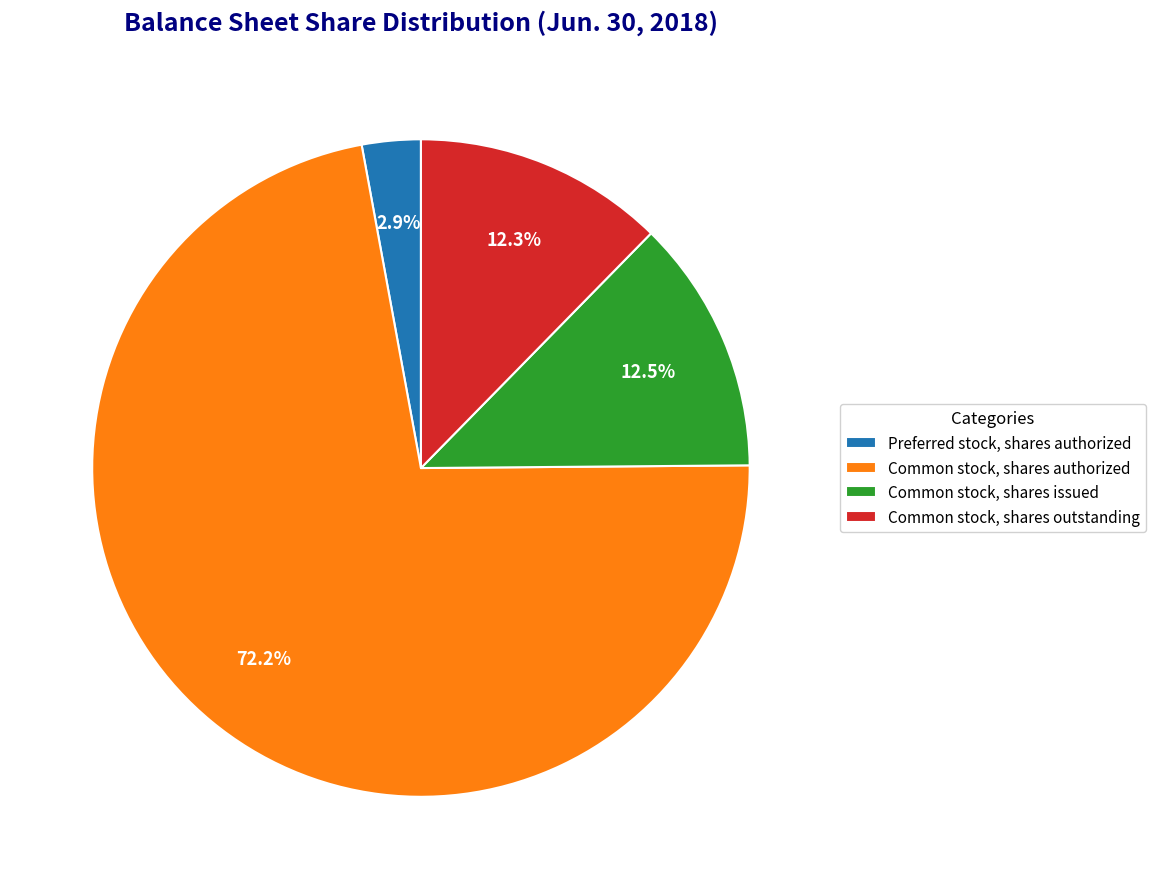

To the nearest percent, what is the difference between the largest and smallest slice percentages?

69%